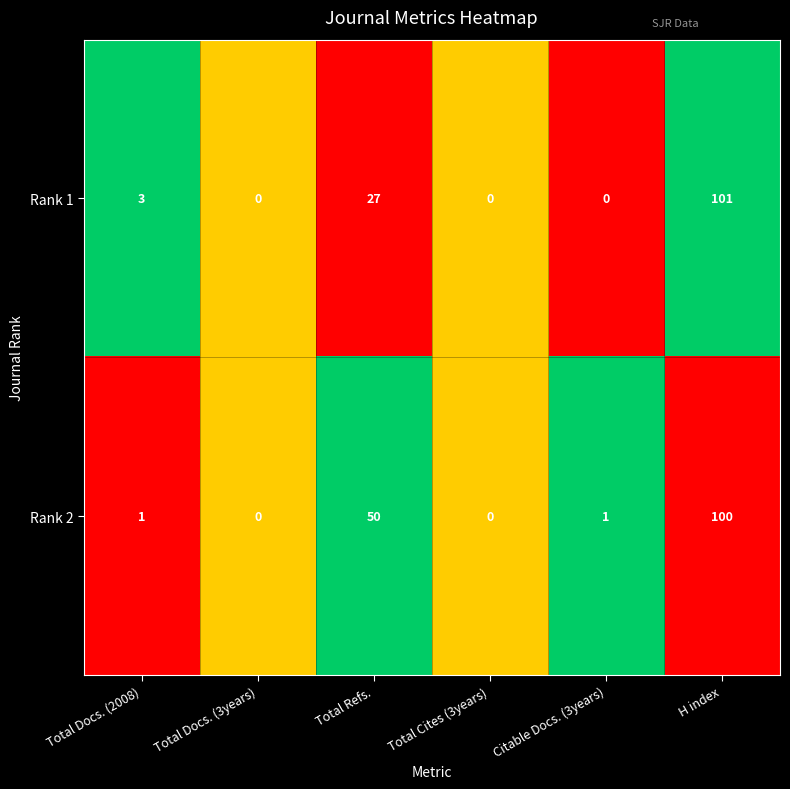

What is the sum of the Rank 2 values at Total Docs. (3years) and Total Refs.?

50